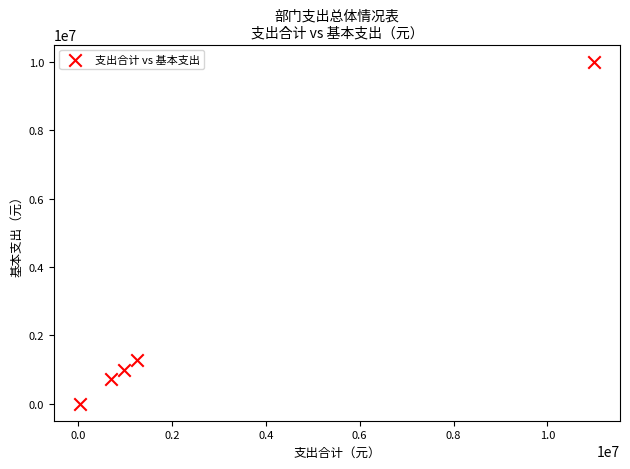

What Y value in the scatter plot is closest to 5004852?

1264784.1